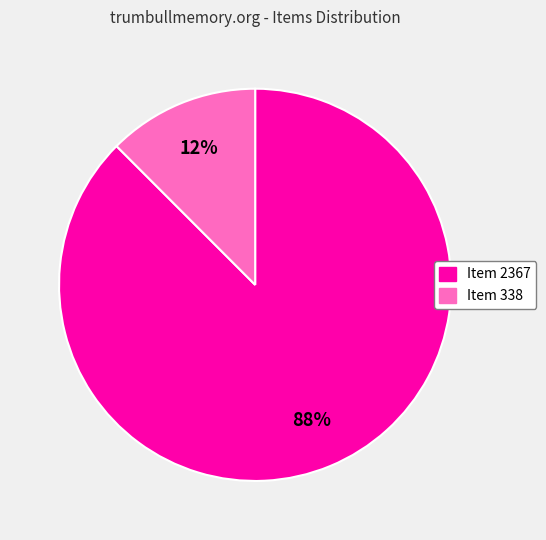

Count the number of slices in the pie.

2